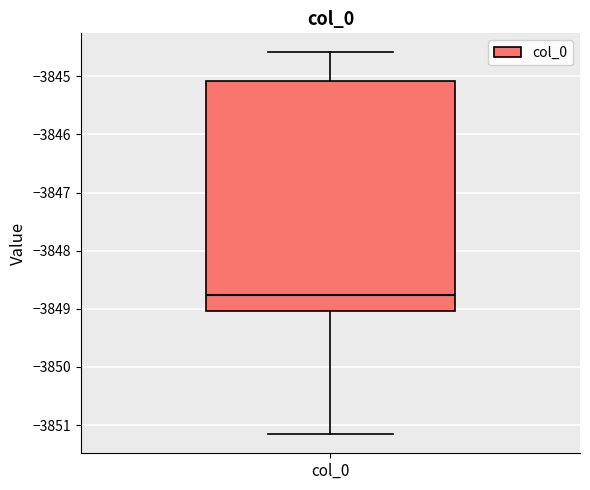

Where is the lower edge of the box for col_0 on the y-axis? The values are not printed on the chart, so give them approximately, as read against the axis.

-3849.0